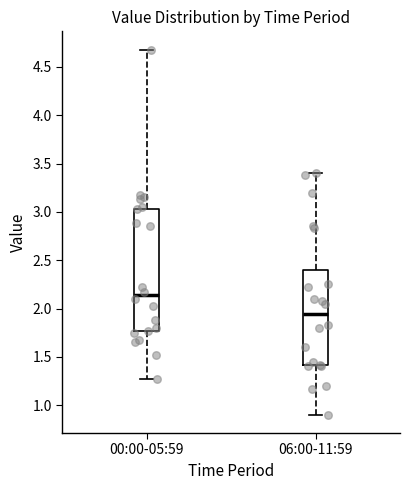

Which box has the lowest median line?

06:00-11:59